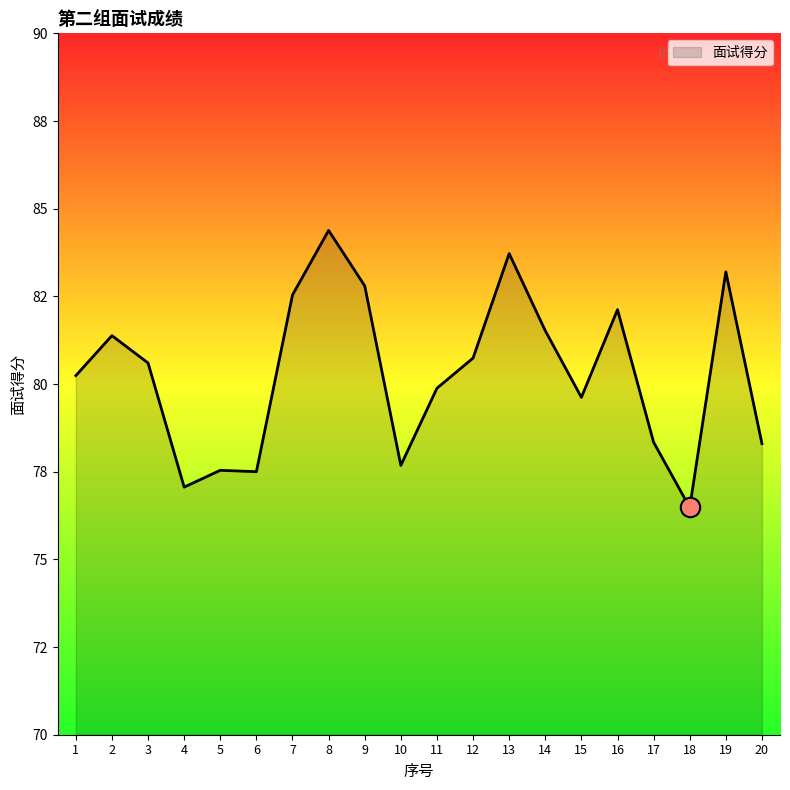

What is the value of the 4th point from the left?

77.1